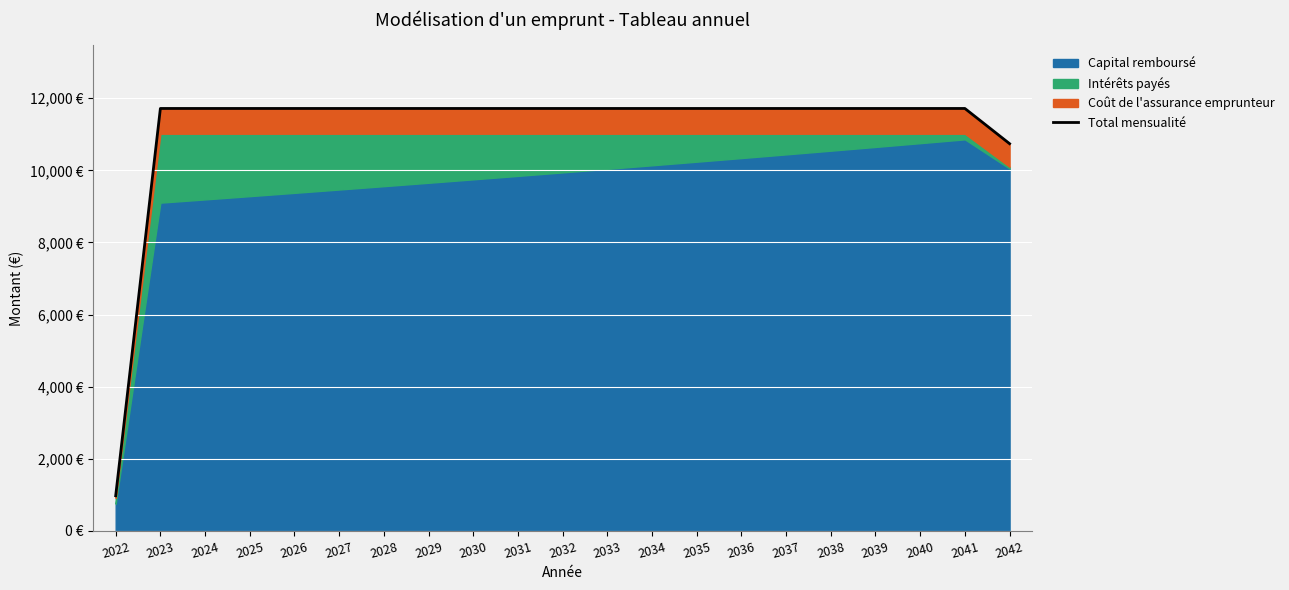

List the labels in order of value, largest first.

2023, 2024, 2025, 2027, 2028, 2029, 2030, 2031, 2032, 2033, 2034, 2035, 2036, 2037, 2038, 2039, 2040, 2041, 2026, 2042, 2022